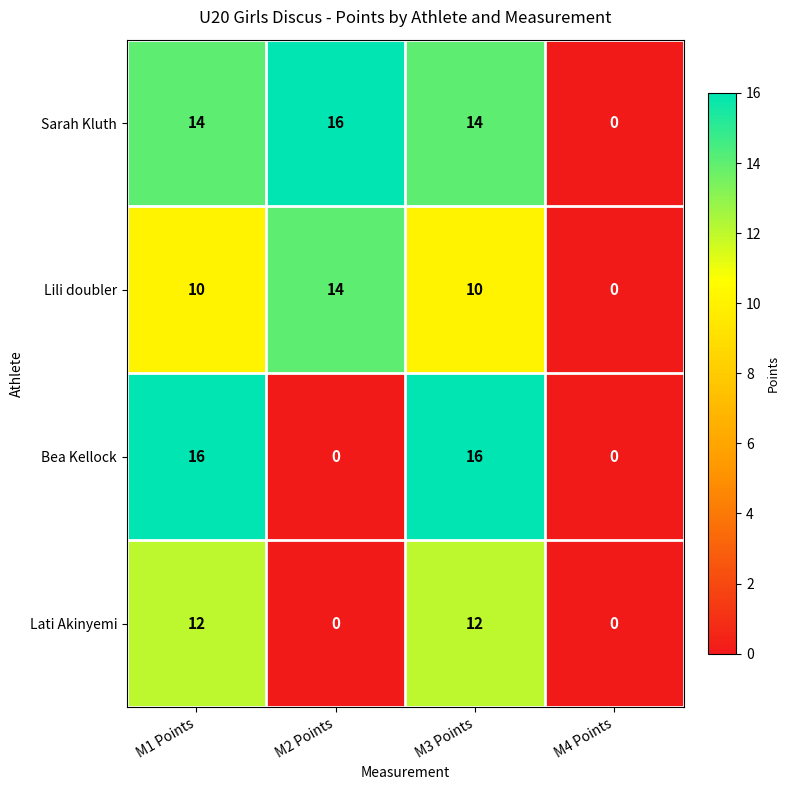

How many Bea Kellock values are between 0 and 16?

4